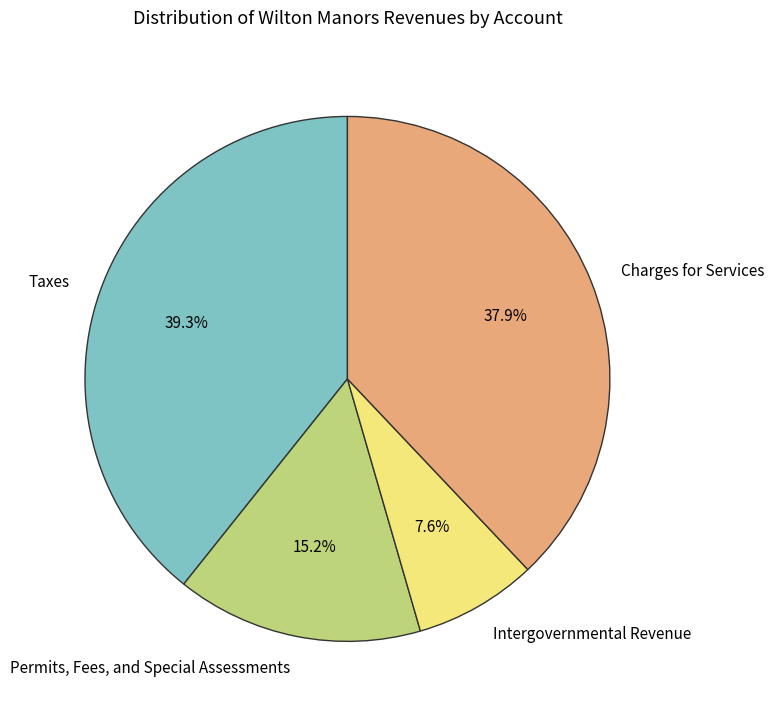

Which has a higher value, Charges for Services or Permits, Fees, and Special Assessments?

Charges for Services